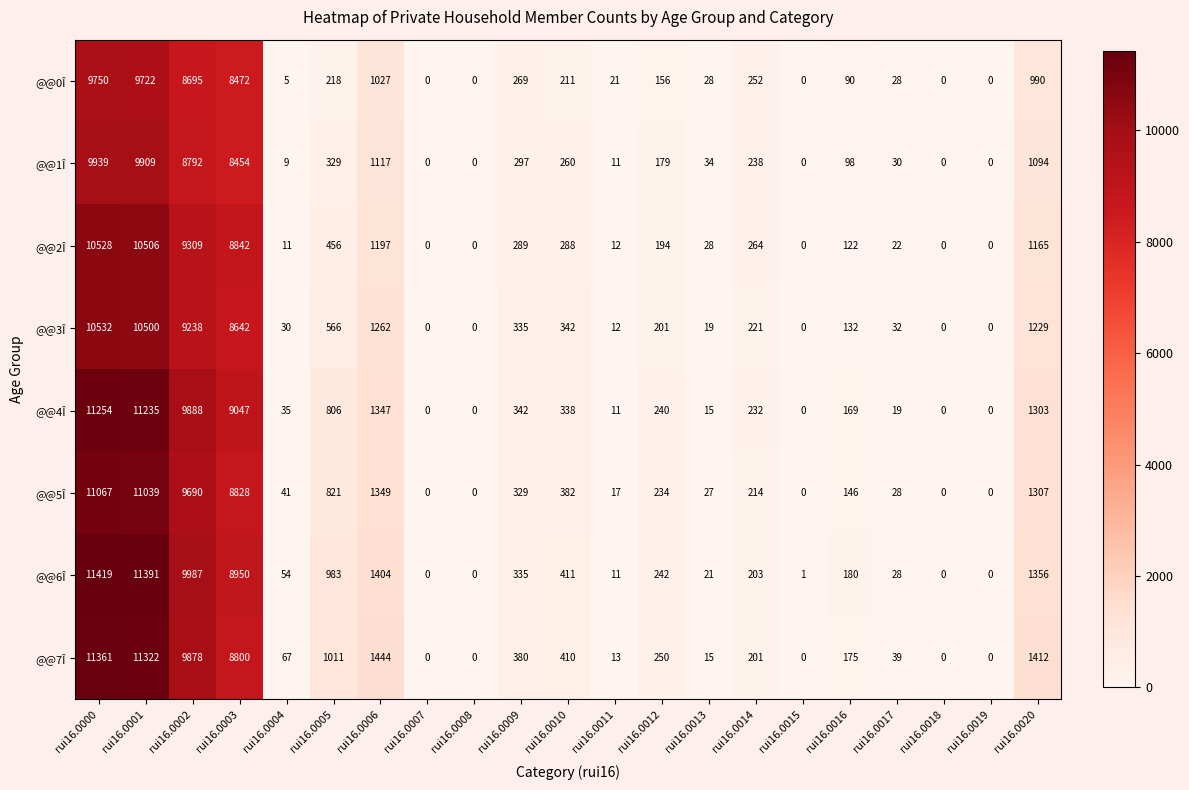

The value of @@1Î at rui16.0018 is 0. True or false?

True